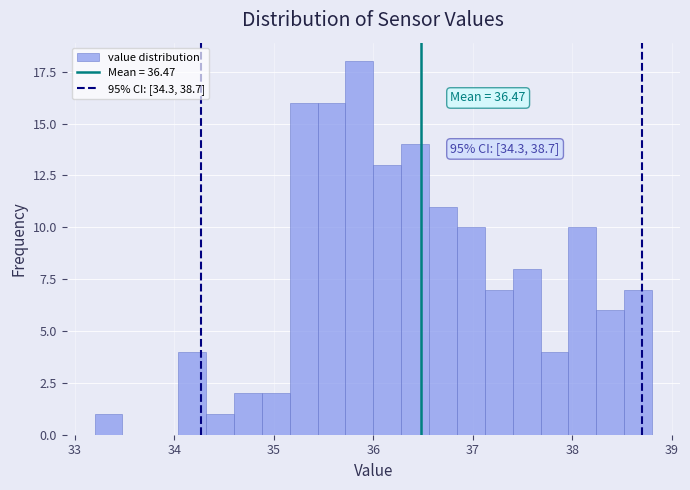

Around what value on the x-axis is the tallest bar? Give the approximate position of its centre, as read against the axis.

35.9